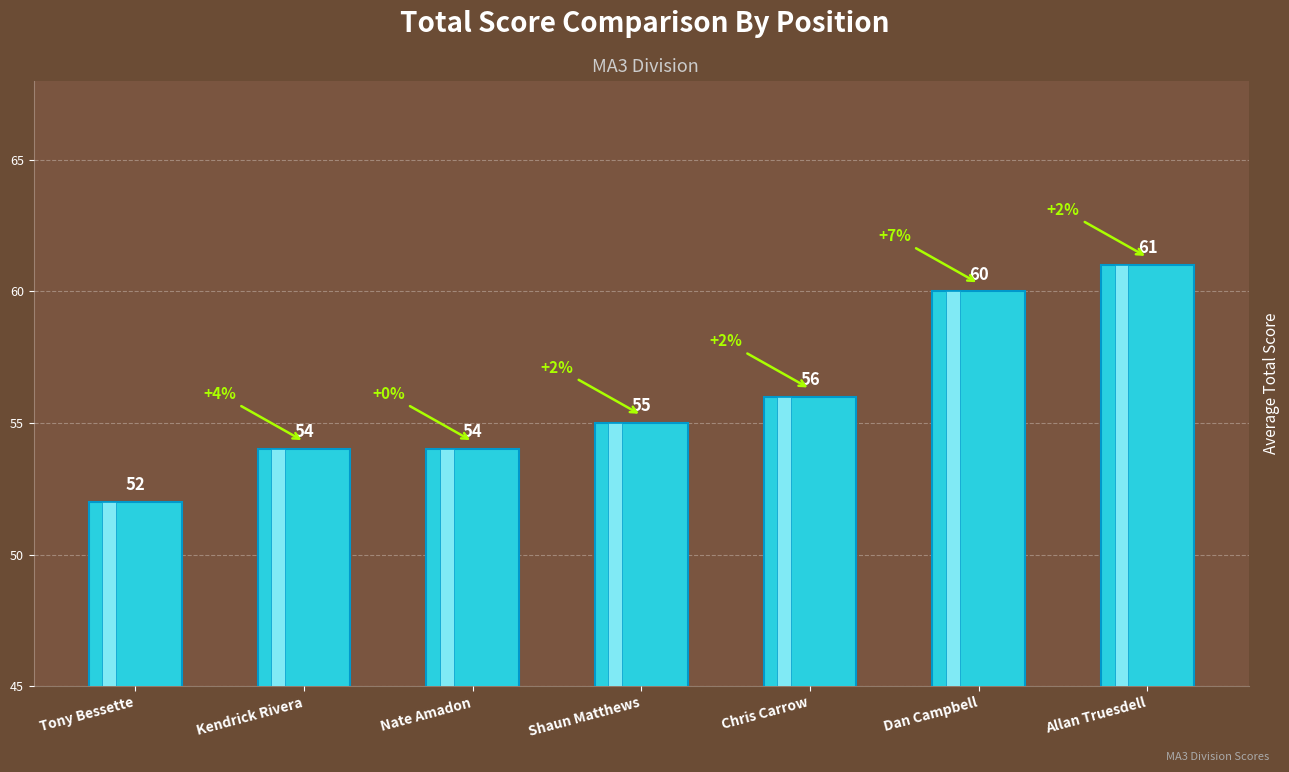

Does the chart contain stacked bars?

No